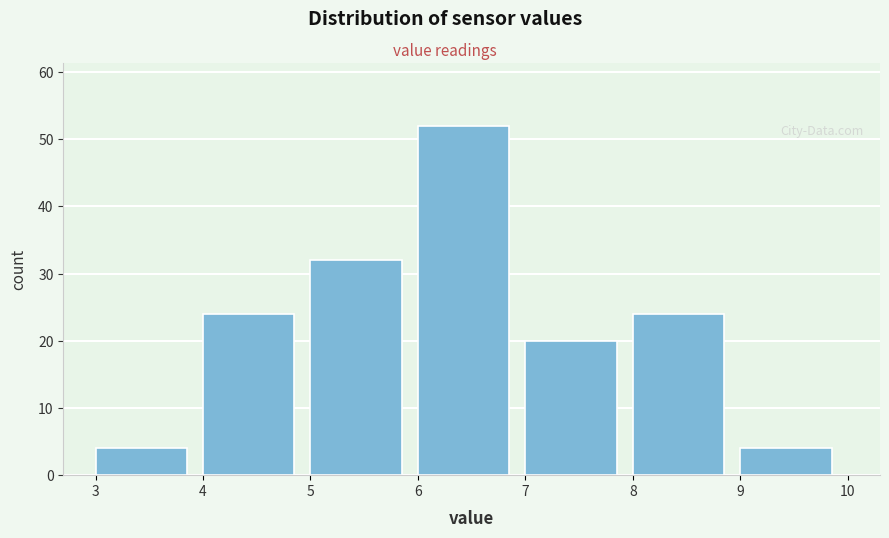

Reading left to right, list every bar in this chart as the range it spans on the x-axis followed by its height. The values are not printed on the chart, so give them approximately, as read against the axis.

3 to 4: 4
4 to 5: 24
5 to 6: 32
6 to 7: 52
7 to 8: 20
8 to 9: 24
9 to 10: 4